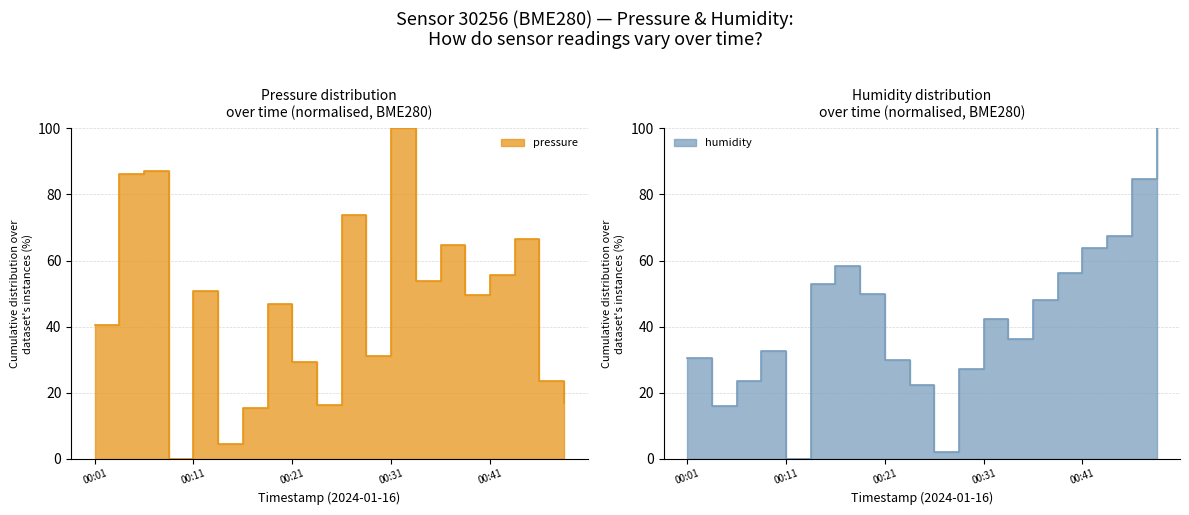

List the series in order of their peak value, lowest first.

pressure, humidity